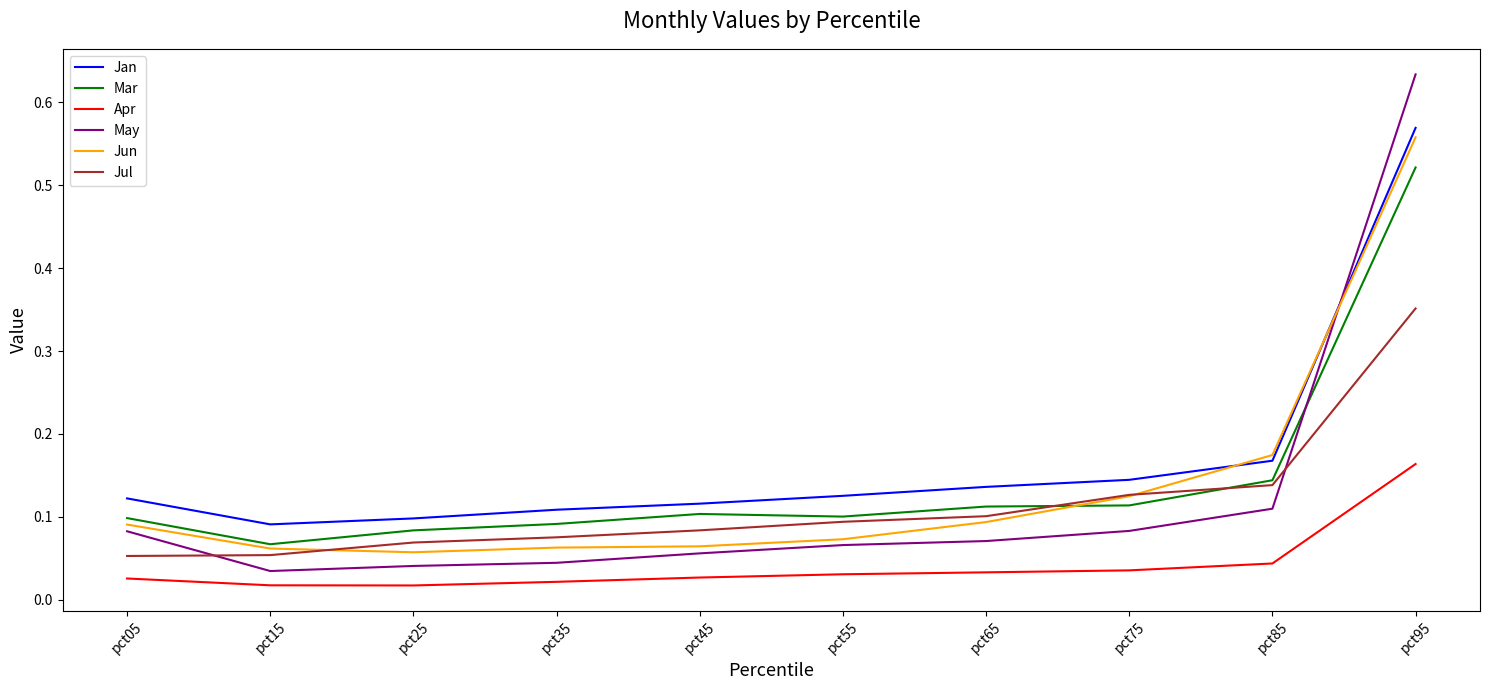

Is the value of Jun at pct05 greater than the value of Jul at pct05?

Yes